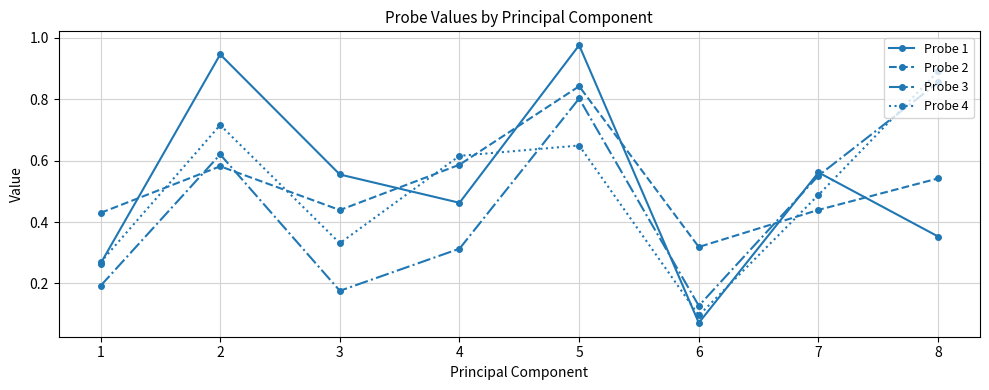

Between which two adjacent categories do Probe 2 and Probe 1 first intersect?

1 and 2